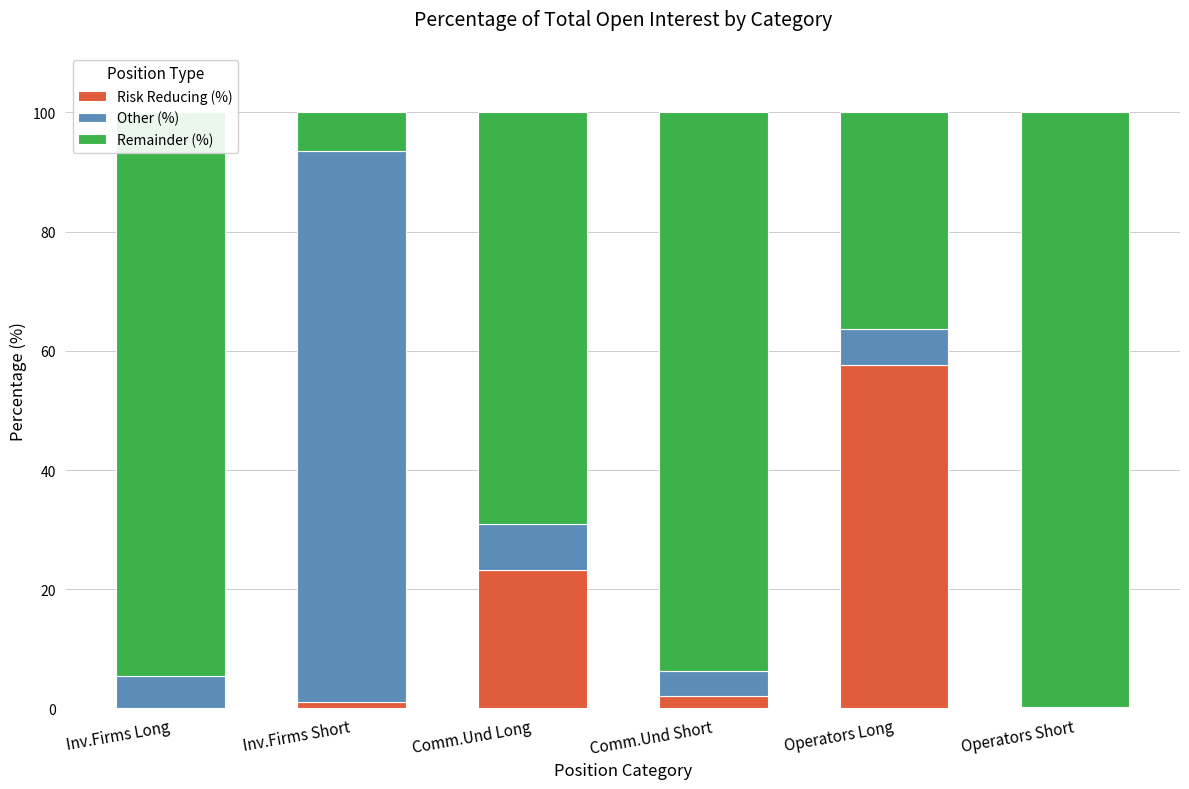

Does the chart contain stacked bars?

Yes